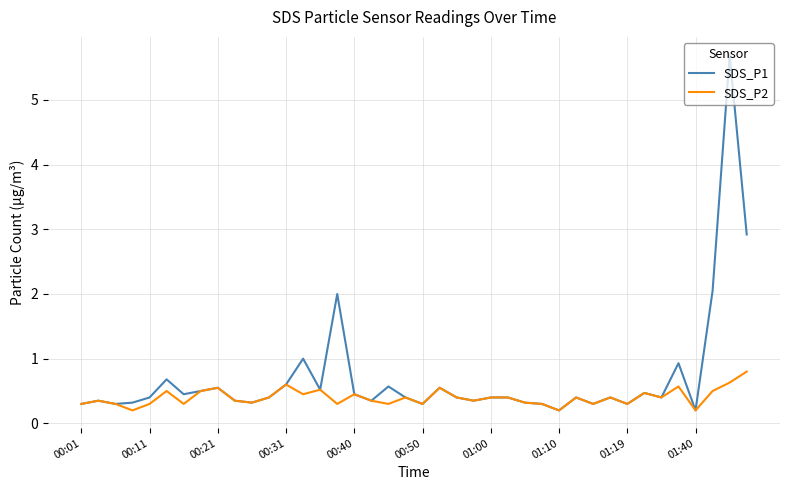

List the series in order of their overall mean, highest first.

SDS_P1, SDS_P2